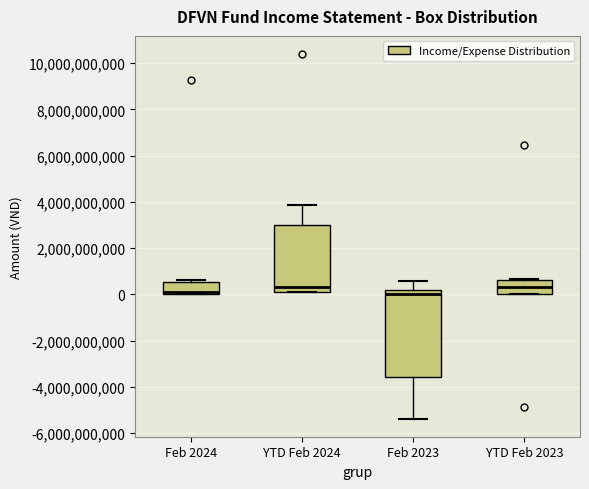

Reading left to right, read every box against the y-axis: the position of its median line, the range the box covers, and the ends of its whiskers. The values are not printed on the chart, so give them approximately, as read against the axis.

Feb 2024: median 200000000, box 0 to 600000000, whiskers 0 to 600000000 (just above the box's upper edge)
YTD Feb 2024: median 400000000, box 200000000 to 3000000000, whiskers 200000000 to 3800000000
Feb 2023: median 0, box -3600000000 to 200000000, whiskers -5400000000 to 600000000
YTD Feb 2023: median 400000000, box 0 to 600000000, whiskers 0 to 600000000